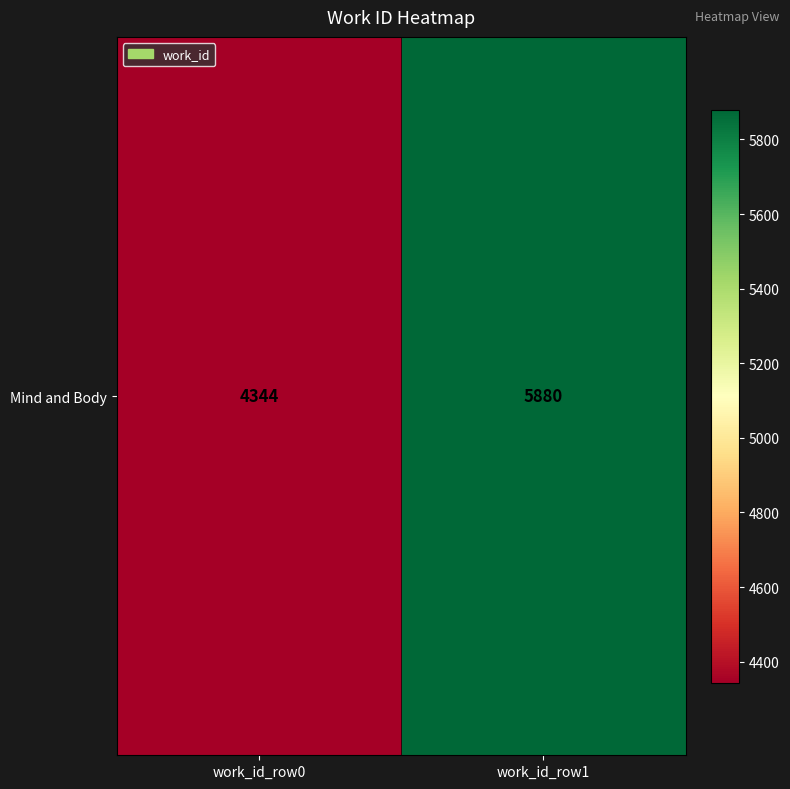

What is the change in value from work_id_row0 to work_id_row1?

+1536